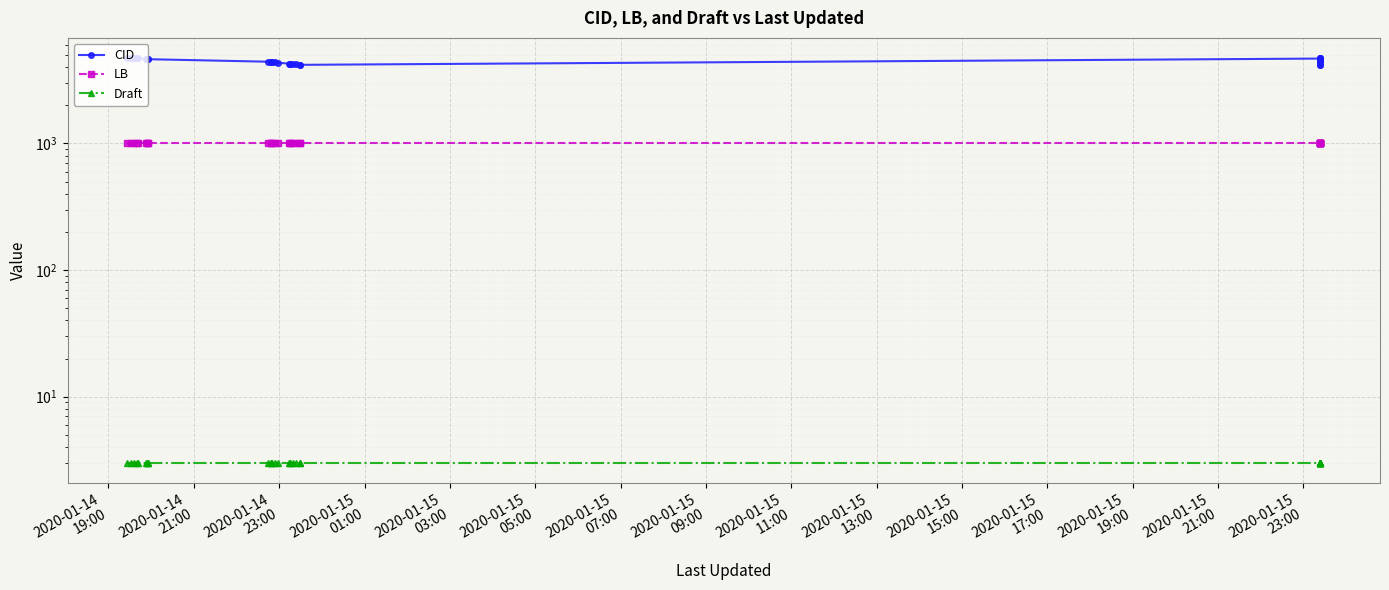

Reading left to right, what are all the values shown in this chart?

CID: 4721	4711	4710	4699	4697	4646	4635	4630	4629	4423	4399	4395	4394	4363	4340	4277	4266	4260	4227	4220	4179	4178	4683	4694	4682	4720	4719	4436	4445	4189	4462	4177
LB: 1001	1001	1001	1001	1001	1001	1001	1001	1001	1001	1001	1001	1001	1001	1001	1001	1001	1001	1001	1001	1001	1001	1001	1001	1001	1001	1001	1001	1001	1001	1001	1001
Draft: 3	3	3	3	3	3	3	3	3	3	3	3	3	3	3	3	3	3	3	3	3	3	3	3	3	3	3	3	3	3	3	3